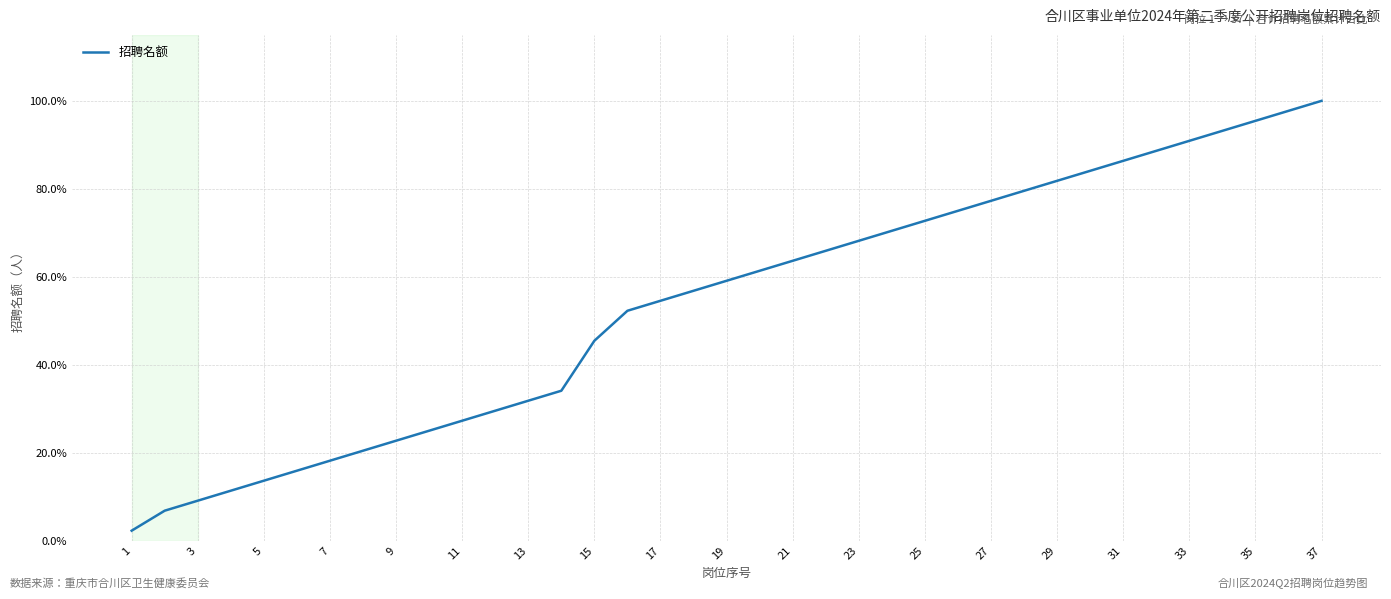

Where is the data nearest to the value 0?

1